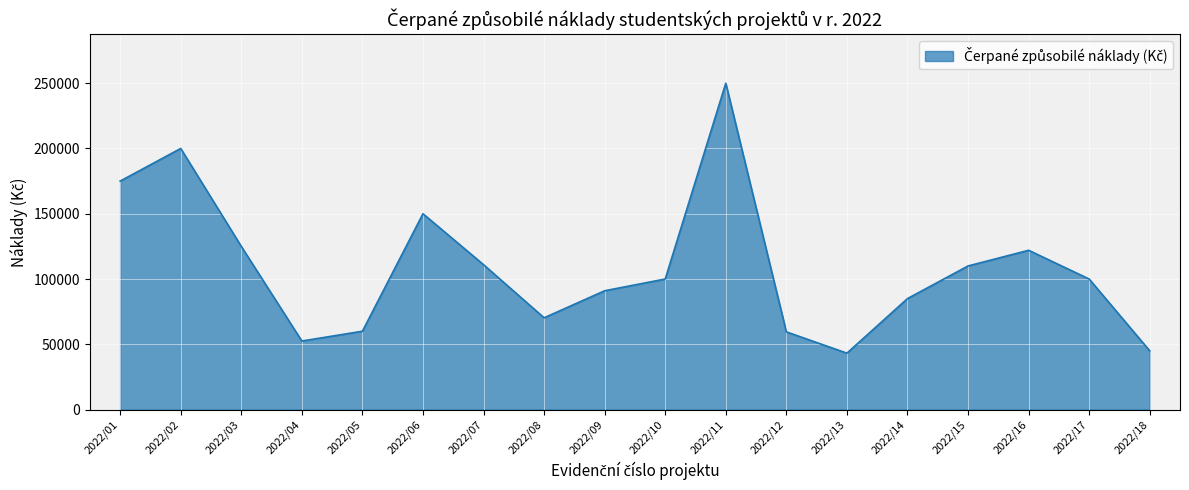

What is the ratio of the value at 2022/14 to the value at 2022/12?

1.4